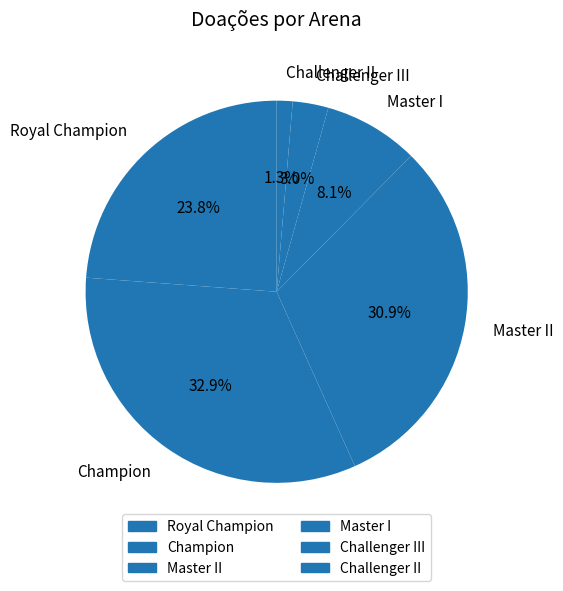

Is there any slice that represents more than half of the pie?

No